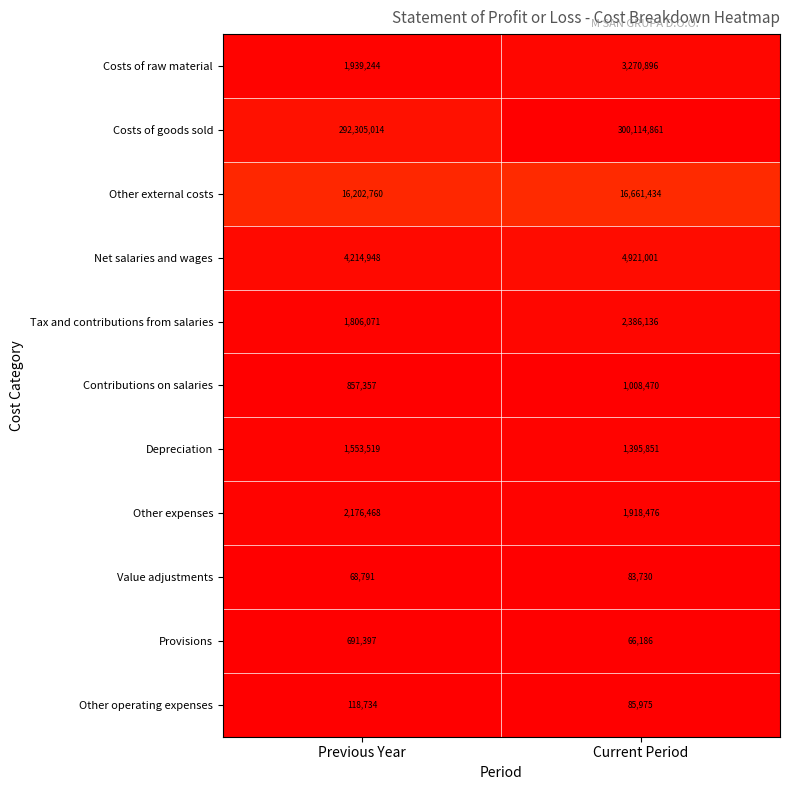

Reading left to right, extract all data points from this chart.

Costs of raw material: Previous Year=1939244	Current Period=3270896
Costs of goods sold: Previous Year=292305014	Current Period=300114861
Other external costs: Previous Year=16202760	Current Period=16661434
Net salaries and wages: Previous Year=4214948	Current Period=4921001
Tax and contributions from salaries: Previous Year=1806071	Current Period=2386136
Contributions on salaries: Previous Year=857357	Current Period=1008470
Depreciation: Previous Year=1553519	Current Period=1395851
Other expenses: Previous Year=2176468	Current Period=1918476
Value adjustments: Previous Year=68791	Current Period=83730
Provisions: Previous Year=691397	Current Period=66186
Other operating expenses: Previous Year=118734	Current Period=85975